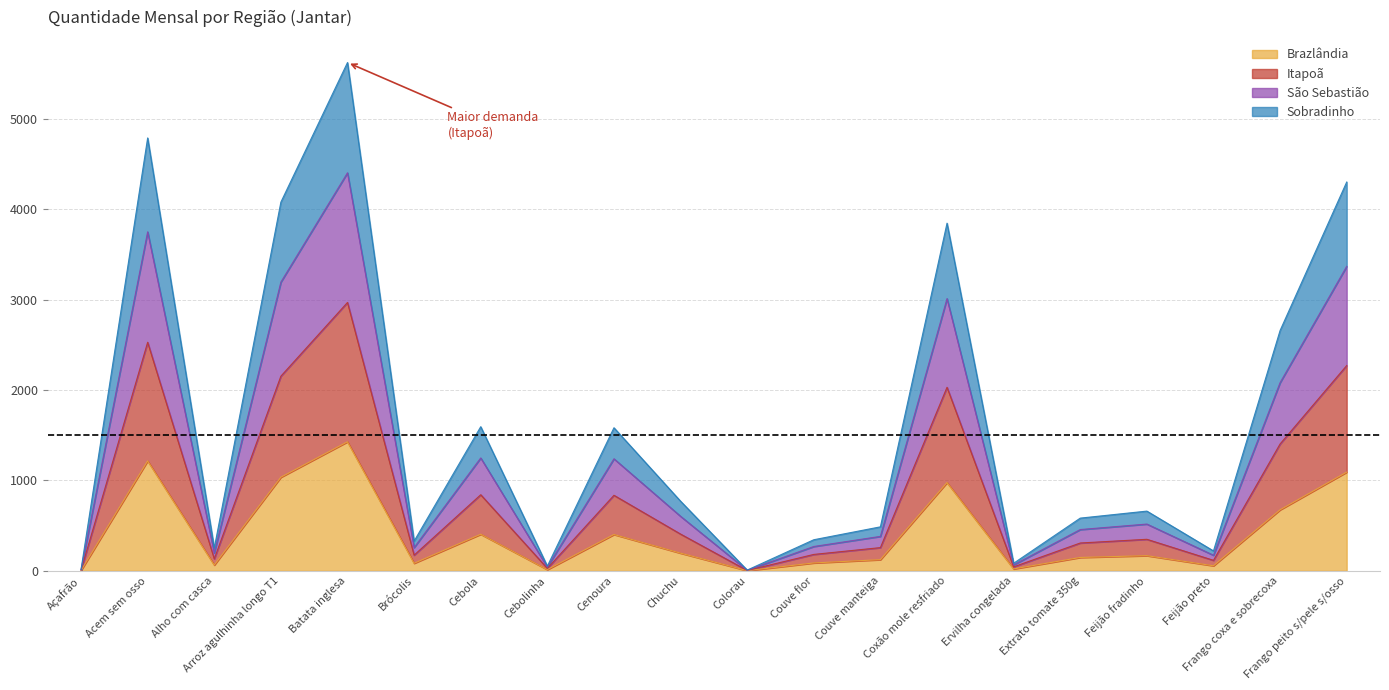

True or false: Sobradinho and Itapoã cross at least once.

False